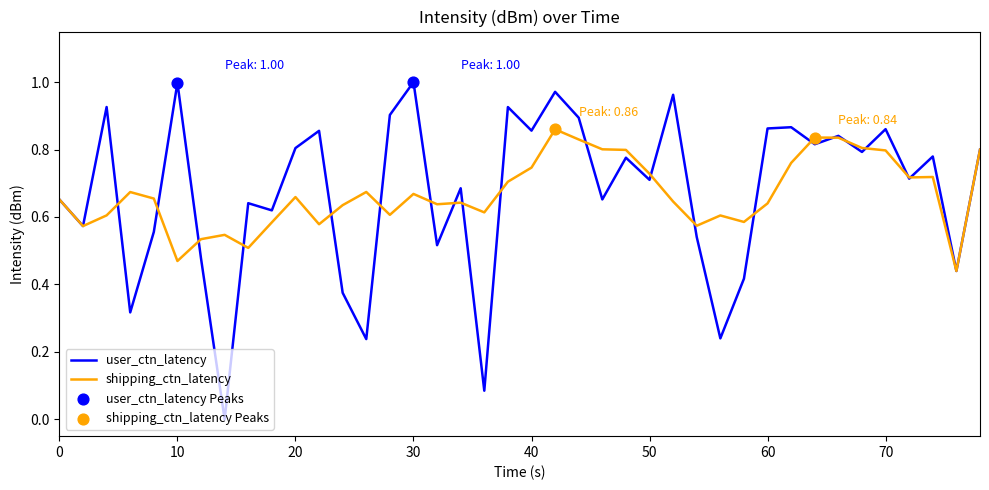

Rank the series by their maximum value, from highest to lowest.

user_ctn_latency, shipping_ctn_latency